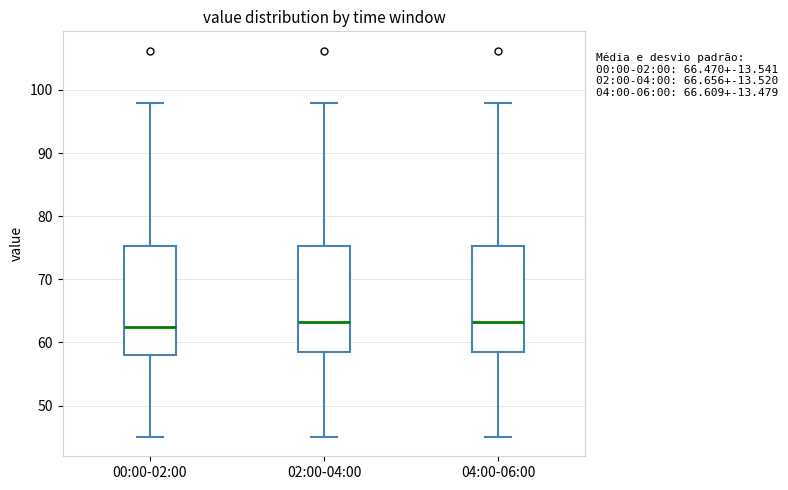

Reading left to right, read every box against the y-axis: the position of its median line, the range the box covers, and the ends of its whiskers. The values are not printed on the chart, so give them approximately, as read against the axis.

00:00-02:00: median 62, box 58 to 75, whiskers 45 to 98
02:00-04:00: median 63, box 58 to 75, whiskers 45 to 98
04:00-06:00: median 63, box 58 to 75, whiskers 45 to 98